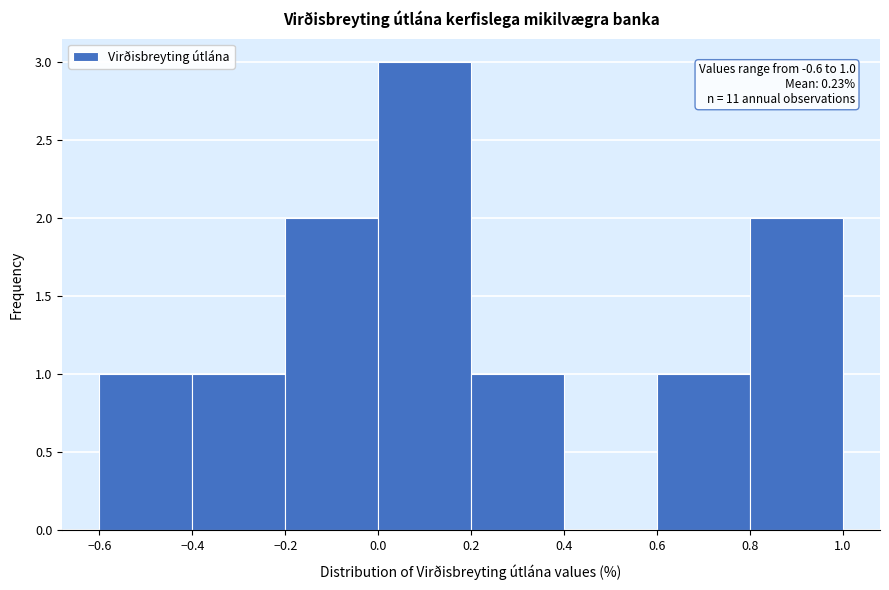

Over which range of the x-axis is the bar tallest?

0.0 to 0.2